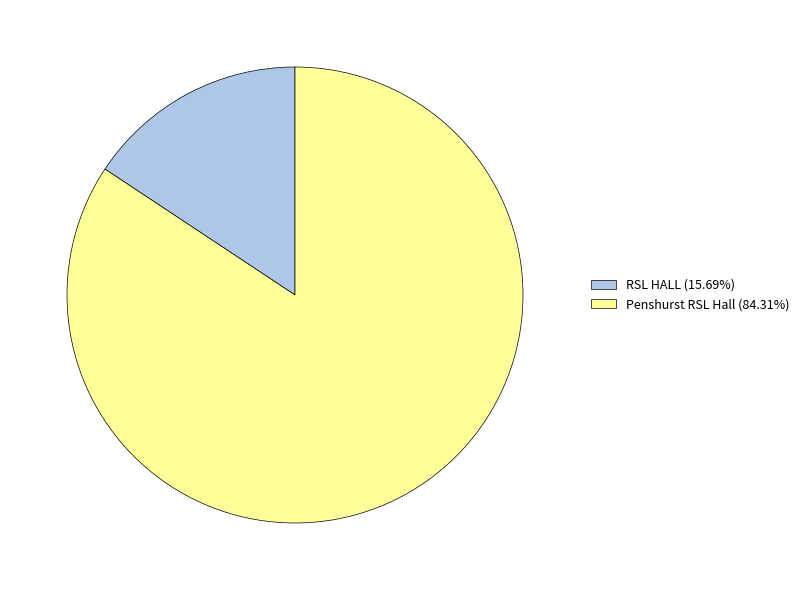

Combined, do RSL HALL (15.69%) and Penshurst RSL Hall (84.31%) account for over 50%?

Yes